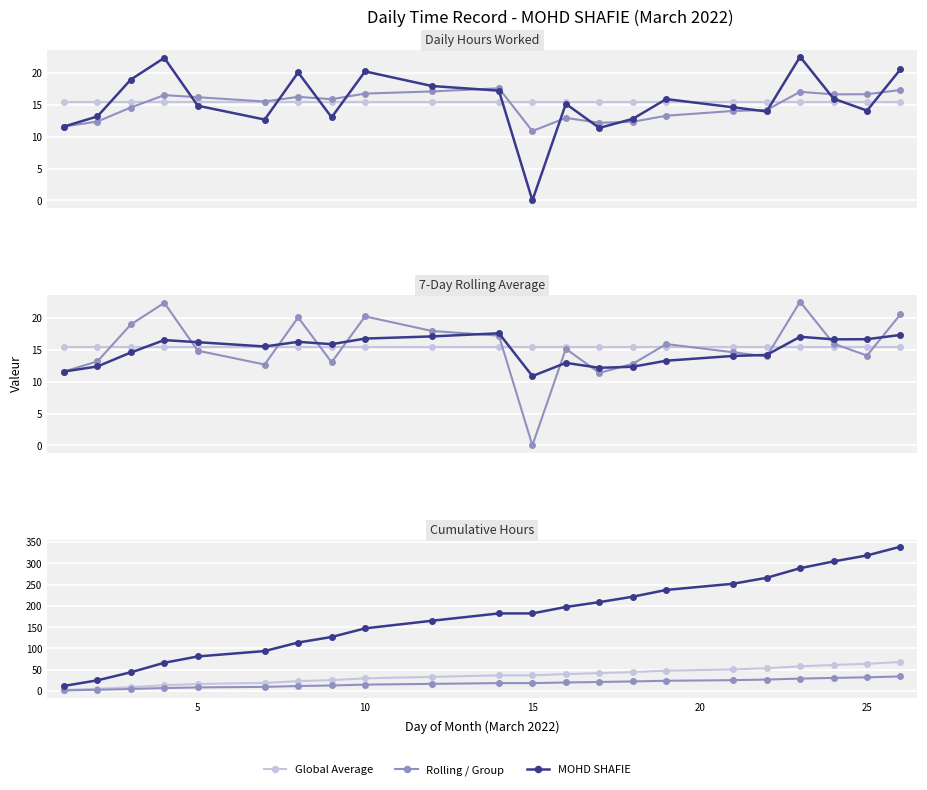

What is the sum of all Rolling / Group values?

386.9